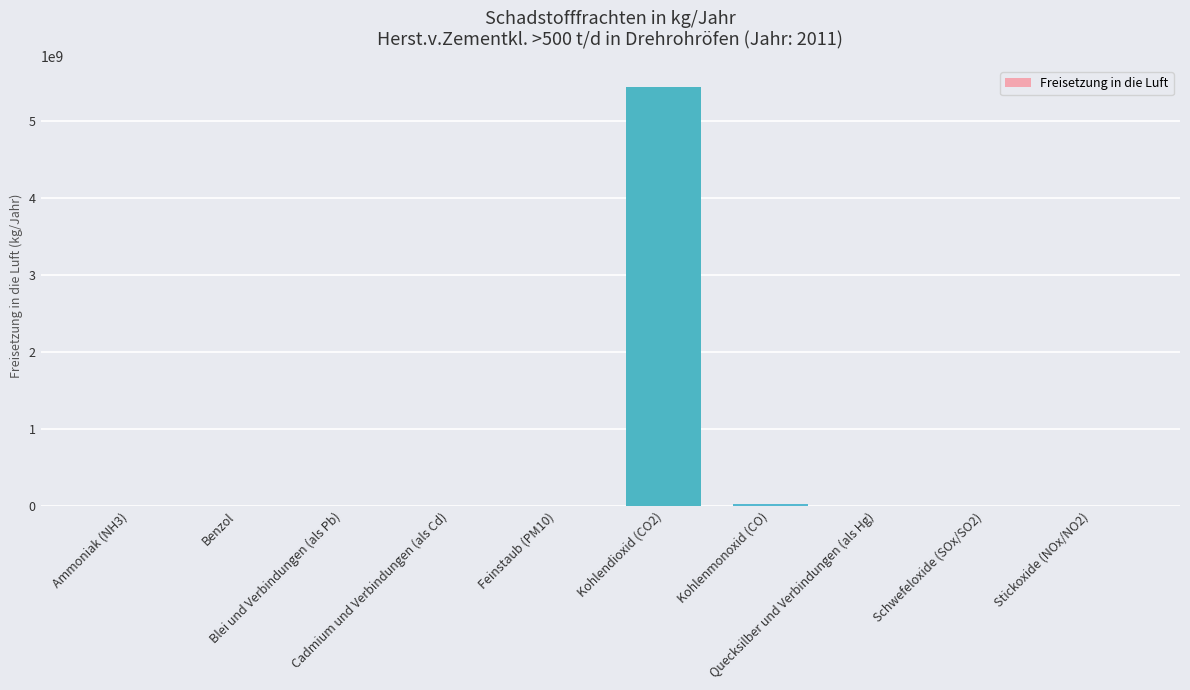

What is the greatest value displayed?

5440000000